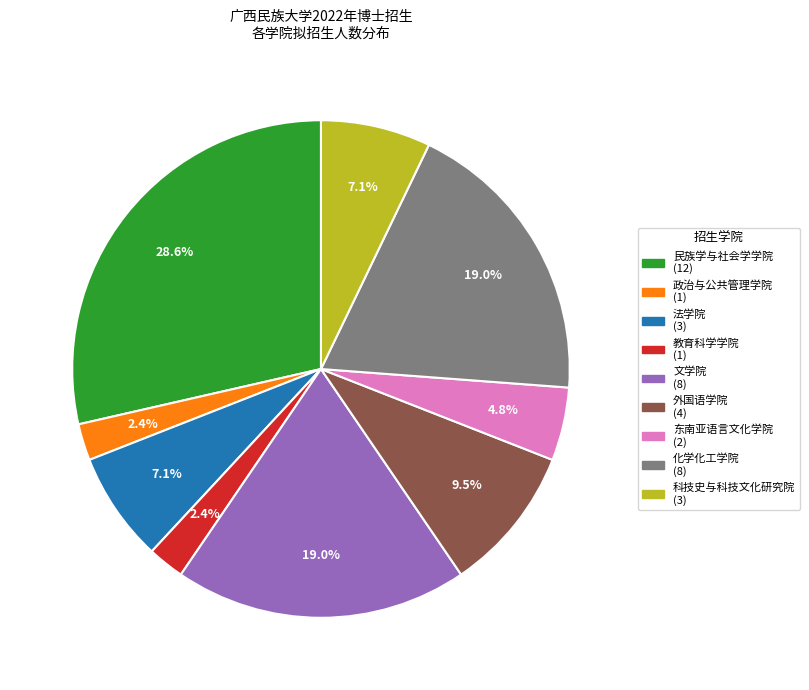

To the nearest percent, what is the combined percentage of 科技史与科技文化研究院 and 民族学与社会学学院?

36%